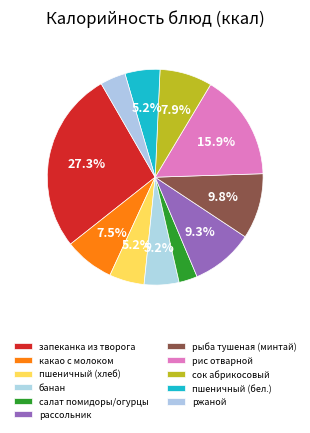

How many slices are in this pie chart?

11